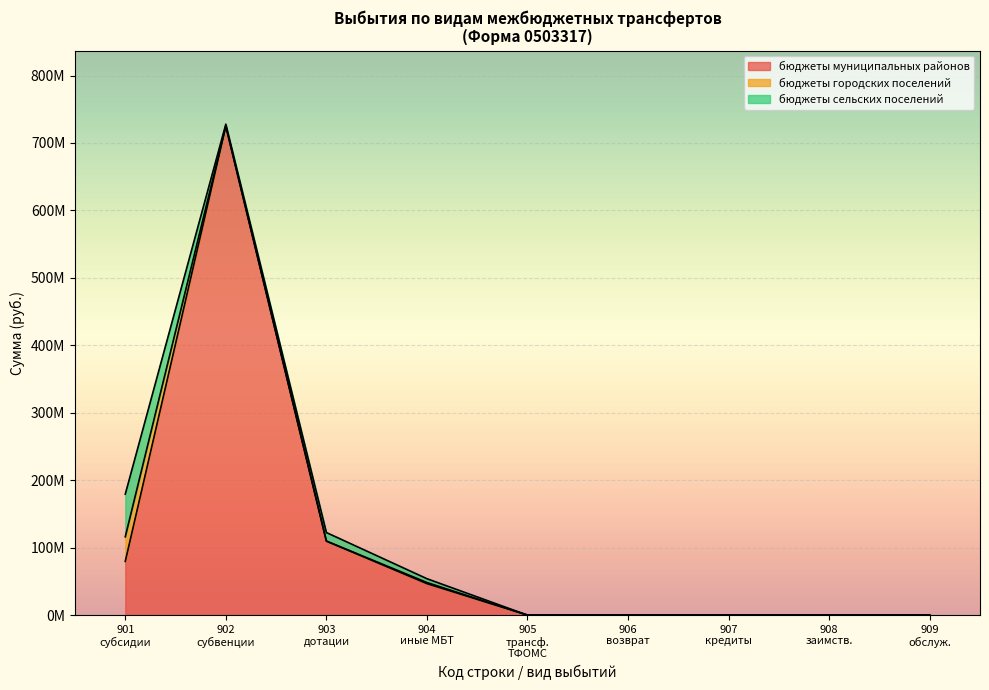

True or false: Всего выбытий has more than 1 interior local peaks.

False